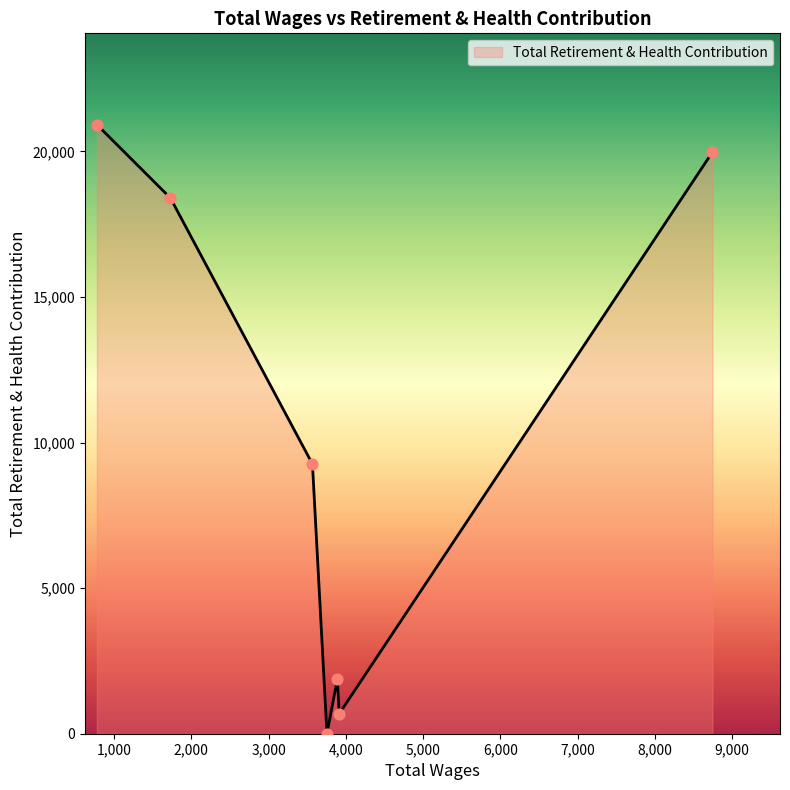

True or false: the data has more than 2 interior local peaks.

False